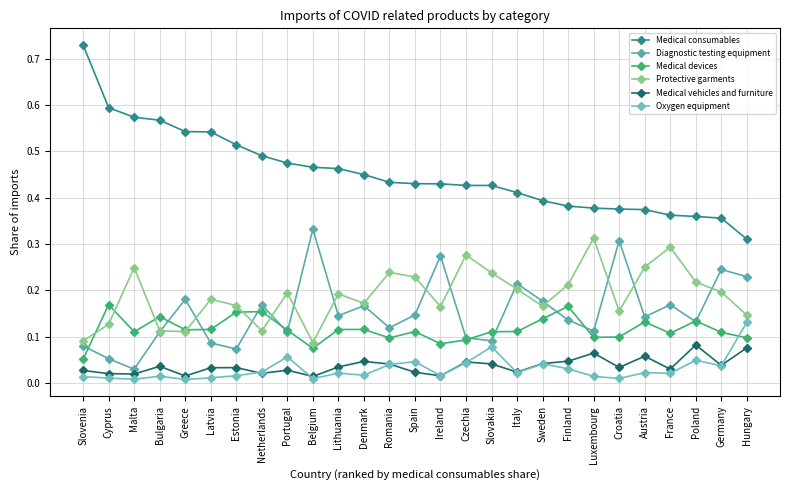

Reading left to right, what are all the values shown in this chart?

Medical consumables: Slovenia=0.7	Cyprus=0.6	Malta=0.6	Bulgaria=0.6	Greece=0.5	Latvia=0.5	Estonia=0.5	Netherlands=0.5	Portugal=0.5	Belgium=0.5	Lithuania=0.5	Denmark=0.5	Romania=0.4	Spain=0.4	Ireland=0.4	Czechia=0.4	Slovakia=0.4	Italy=0.4	Sweden=0.4	Finland=0.4	Luxembourg=0.4	Croatia=0.4	Austria=0.4	France=0.4	Poland=0.4	Germany=0.4	Hungary=0.3
Diagnostic testing equipment: Slovenia=0.1	Cyprus=0.1	Malta=0.0	Bulgaria=0.1	Greece=0.2	Latvia=0.1	Estonia=0.1	Netherlands=0.2	Portugal=0.1	Belgium=0.3	Lithuania=0.1	Denmark=0.2	Romania=0.1	Spain=0.1	Ireland=0.3	Czechia=0.1	Slovakia=0.1	Italy=0.2	Sweden=0.2	Finland=0.1	Luxembourg=0.1	Croatia=0.3	Austria=0.1	France=0.2	Poland=0.1	Germany=0.2	Hungary=0.2
Medical devices: Slovenia=0.1	Cyprus=0.2	Malta=0.1	Bulgaria=0.1	Greece=0.1	Latvia=0.1	Estonia=0.2	Netherlands=0.2	Portugal=0.1	Belgium=0.1	Lithuania=0.1	Denmark=0.1	Romania=0.1	Spain=0.1	Ireland=0.1	Czechia=0.1	Slovakia=0.1	Italy=0.1	Sweden=0.1	Finland=0.2	Luxembourg=0.1	Croatia=0.1	Austria=0.1	France=0.1	Poland=0.1	Germany=0.1	Hungary=0.1
Protective garments: Slovenia=0.1	Cyprus=0.1	Malta=0.2	Bulgaria=0.1	Greece=0.1	Latvia=0.2	Estonia=0.2	Netherlands=0.1	Portugal=0.2	Belgium=0.1	Lithuania=0.2	Denmark=0.2	Romania=0.2	Spain=0.2	Ireland=0.2	Czechia=0.3	Slovakia=0.2	Italy=0.2	Sweden=0.2	Finland=0.2	Luxembourg=0.3	Croatia=0.2	Austria=0.3	France=0.3	Poland=0.2	Germany=0.2	Hungary=0.1
Medical vehicles and furniture: Slovenia=0.0	Cyprus=0.0	Malta=0.0	Bulgaria=0.0	Greece=0.0	Latvia=0.0	Estonia=0.0	Netherlands=0.0	Portugal=0.0	Belgium=0.0	Lithuania=0.0	Denmark=0.0	Romania=0.0	Spain=0.0	Ireland=0.0	Czechia=0.0	Slovakia=0.0	Italy=0.0	Sweden=0.0	Finland=0.0	Luxembourg=0.1	Croatia=0.0	Austria=0.1	France=0.0	Poland=0.1	Germany=0.0	Hungary=0.1
Oxygen equipment: Slovenia=0.0	Cyprus=0.0	Malta=0.0	Bulgaria=0.0	Greece=0.0	Latvia=0.0	Estonia=0.0	Netherlands=0.0	Portugal=0.1	Belgium=0.0	Lithuania=0.0	Denmark=0.0	Romania=0.0	Spain=0.0	Ireland=0.0	Czechia=0.0	Slovakia=0.1	Italy=0.0	Sweden=0.0	Finland=0.0	Luxembourg=0.0	Croatia=0.0	Austria=0.0	France=0.0	Poland=0.0	Germany=0.0	Hungary=0.1